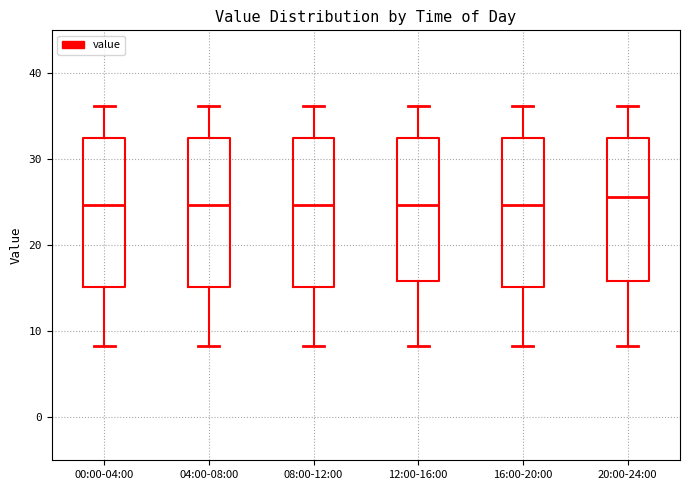

Where does the lower whisker of the box for 04:00-08:00 end on the y-axis? The values are not printed on the chart, so give them approximately, as read against the axis.

8